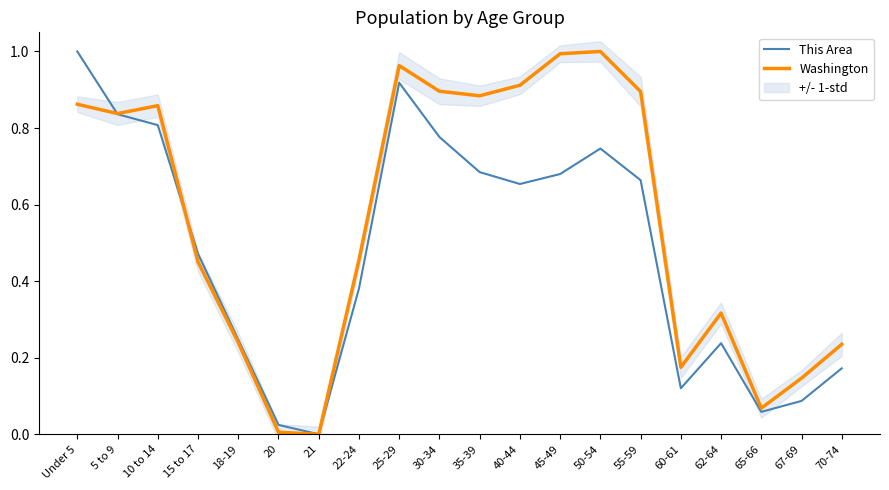

List the labels in order of This Area value, smallest first.

21, 20, 65-66, 67-69, 60-61, 70-74, 62-64, 18-19, 22-24, 15 to 17, 40-44, 55-59, 45-49, 35-39, 50-54, 30-34, 10 to 14, 5 to 9, 25-29, Under 5